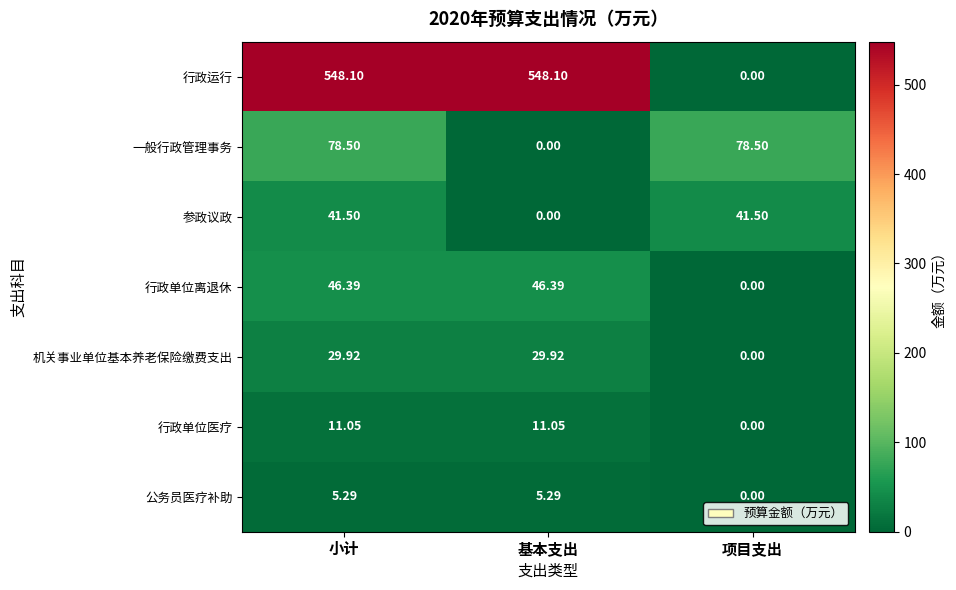

At which label does 公务员医疗补助 reach its minimum?

项目支出